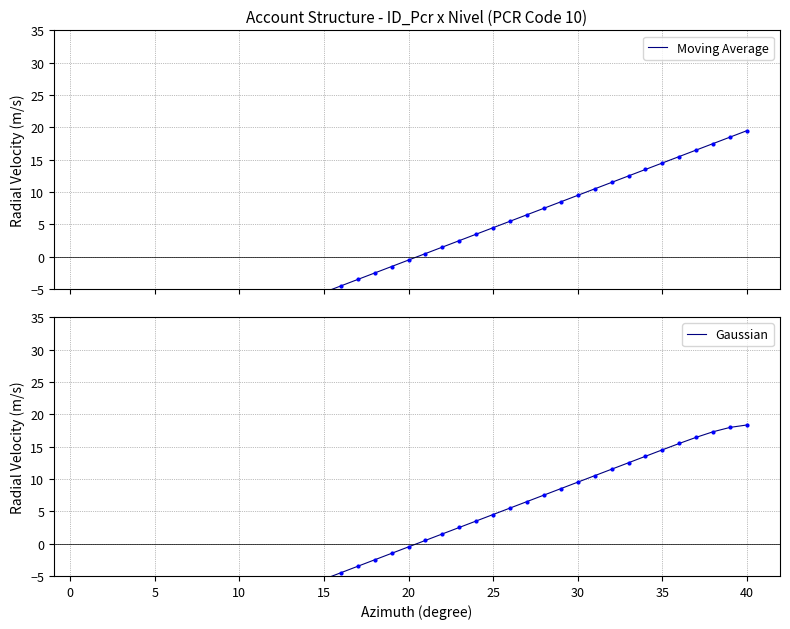

True or false: Moving Average and Gaussian cross at least once.

False